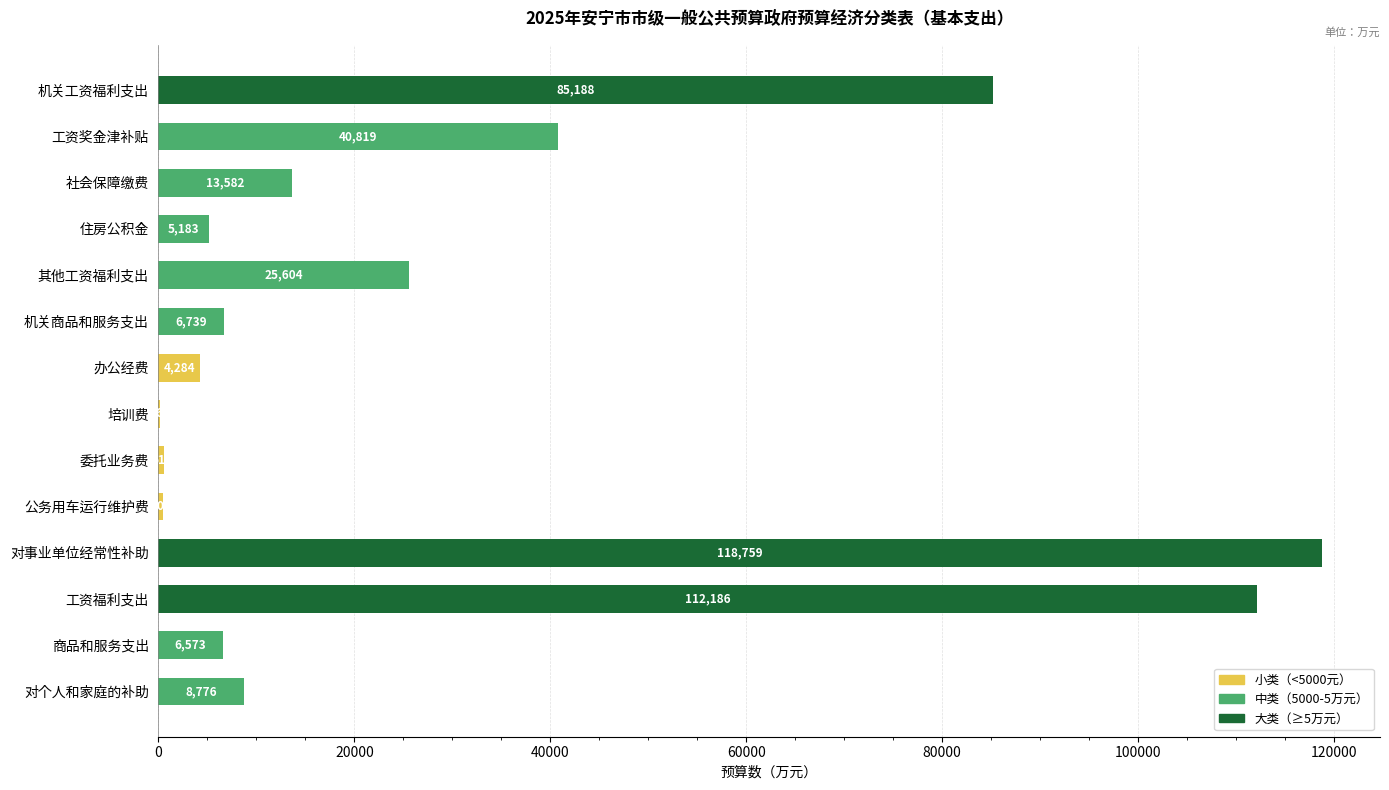

Does the chart contain stacked bars?

No